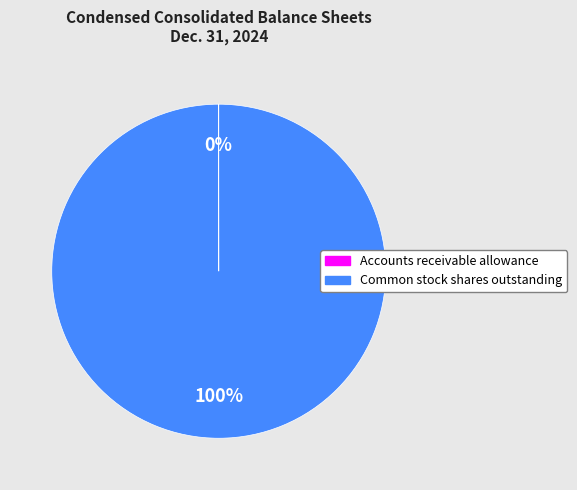

Which slice is the largest?

Common stock shares outstanding